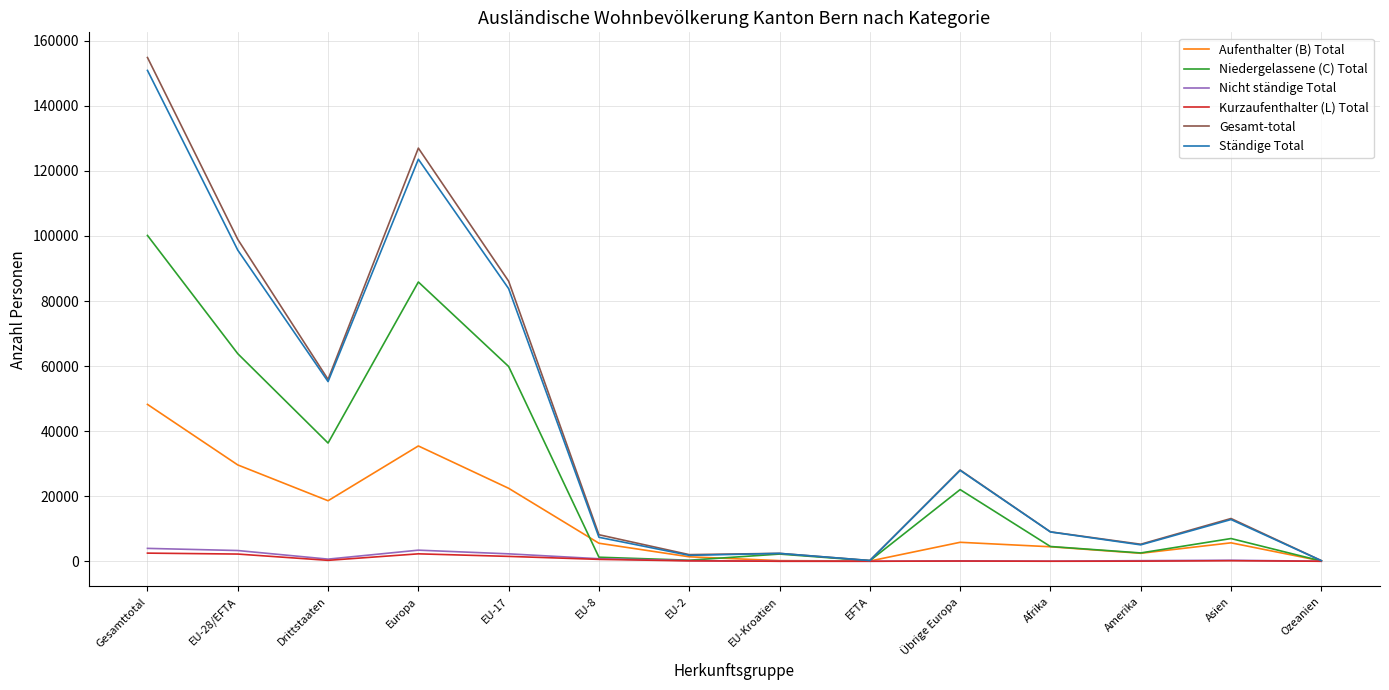

What is the sum of the Ständige Total values at EU-28/EFTA and Ozeanien?

95848